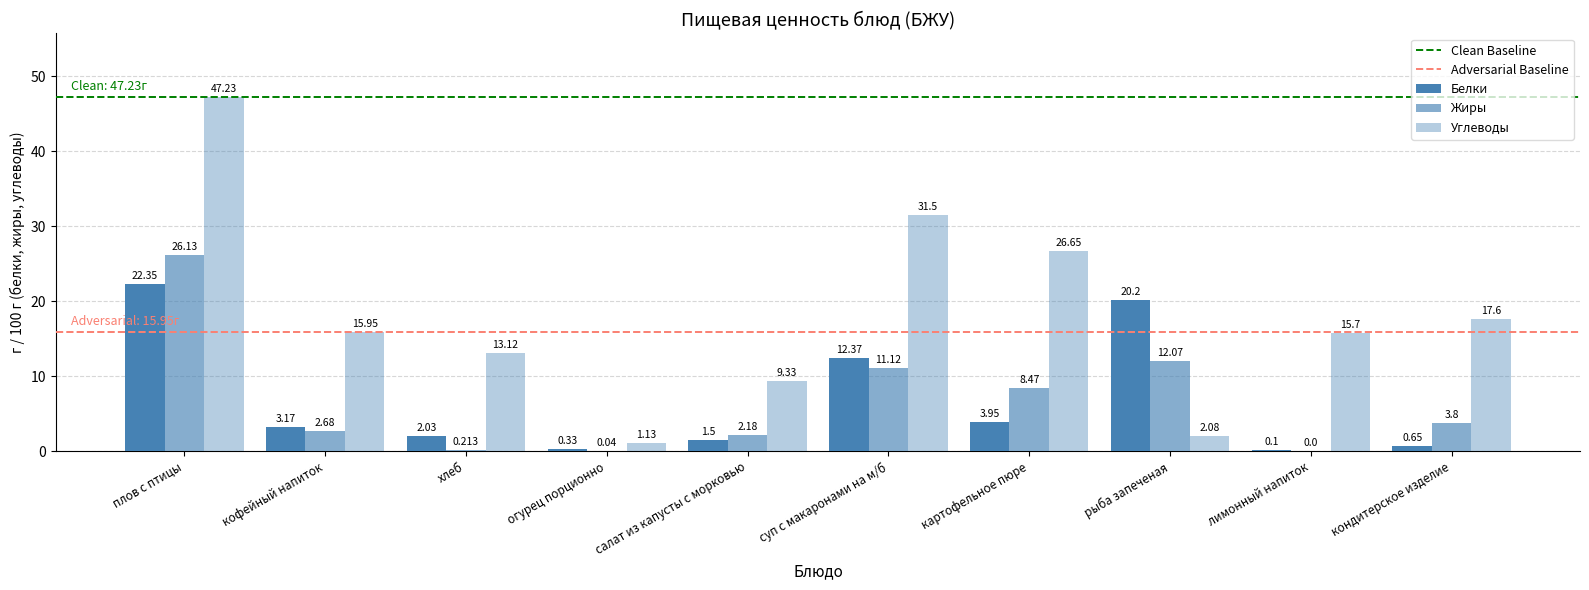

Does the chart contain stacked bars?

No